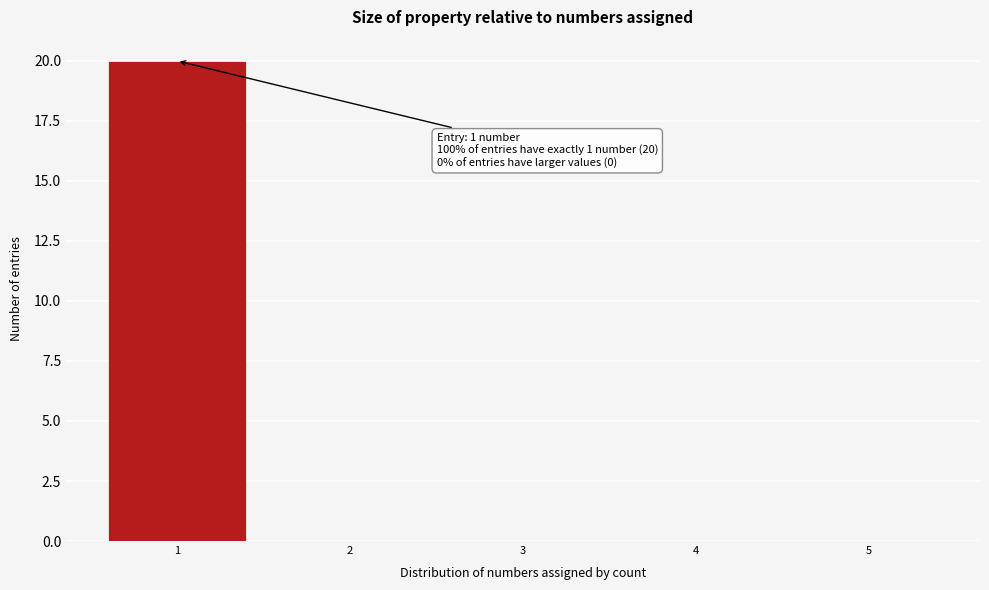

Which range on the x-axis has the tallest bar?

0.5 to 1.5